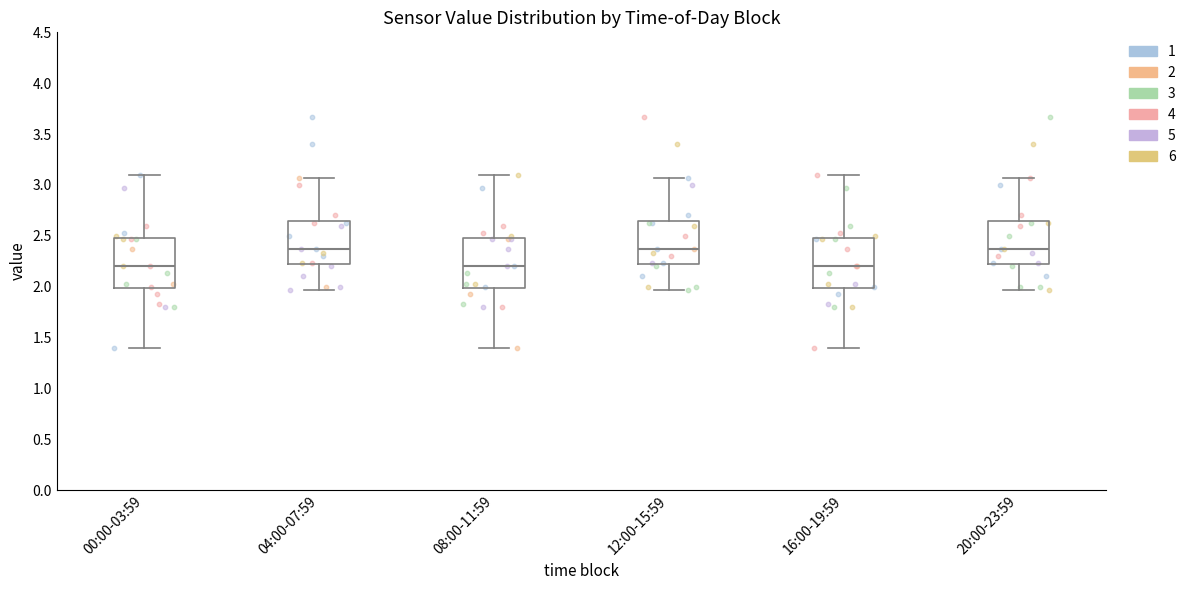

Reading left to right, transcribe this box plot: for each box, give where its median line is, the range the box spans, and where its two whiskers end, as read against the y-axis. The values are not printed on the chart, so give them approximately, as read against the axis.

00:00-03:59: median 2.20, box 2.00 to 2.50, whiskers 1.40 to 3.10
04:00-07:59: median 2.35, box 2.20 to 2.65, whiskers 1.95 to 3.05
08:00-11:59: median 2.20, box 2.00 to 2.50, whiskers 1.40 to 3.10
12:00-15:59: median 2.35, box 2.20 to 2.65, whiskers 1.95 to 3.05
16:00-19:59: median 2.20, box 2.00 to 2.50, whiskers 1.40 to 3.10
20:00-23:59: median 2.35, box 2.20 to 2.65, whiskers 1.95 to 3.05